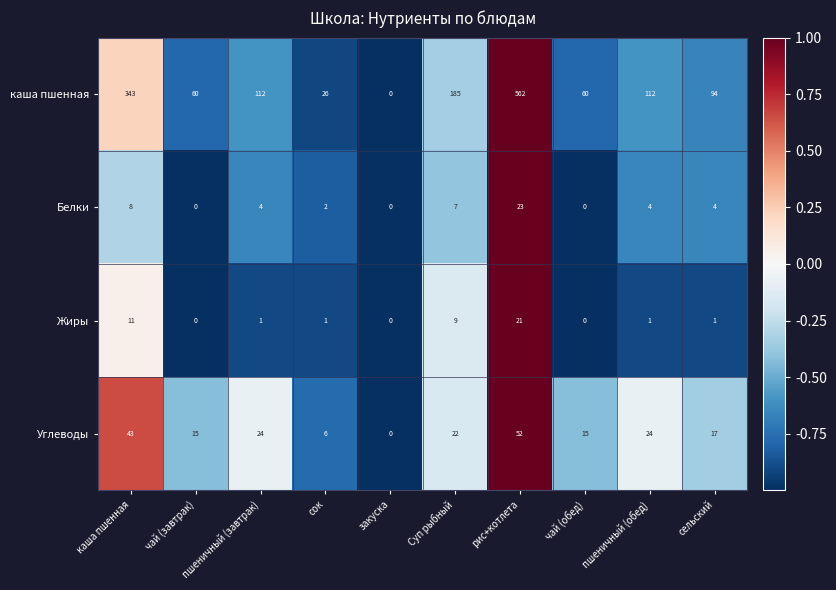

What is the difference between the maximum and second lowest values in the Жиры series?

21